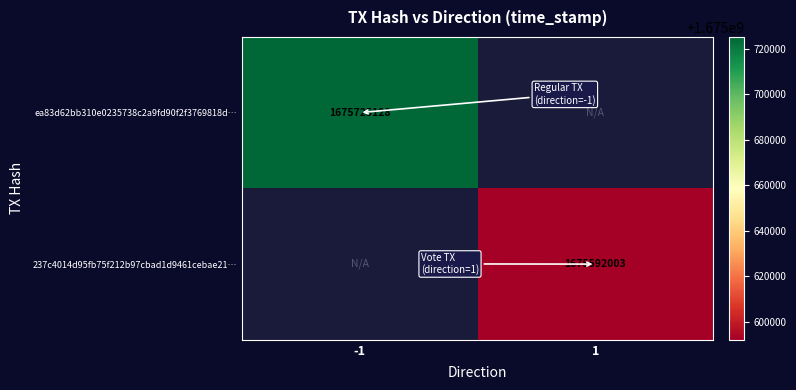

At how many categories does at least one series exceed 1675623619?

1